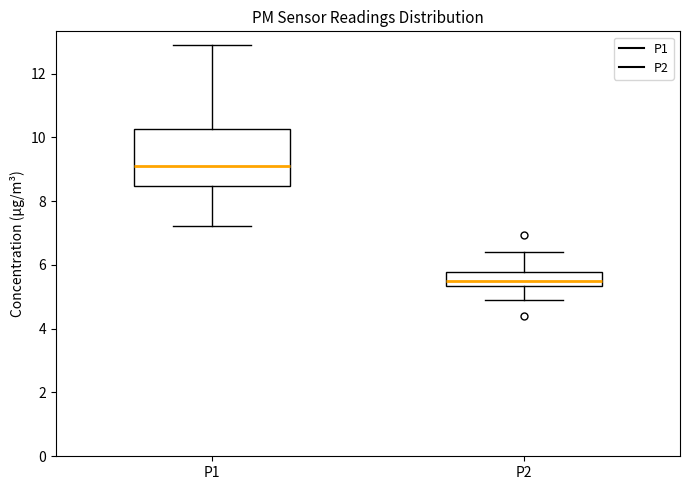

Comparing the boxes themselves (not the whiskers), which one is the tallest?

P1